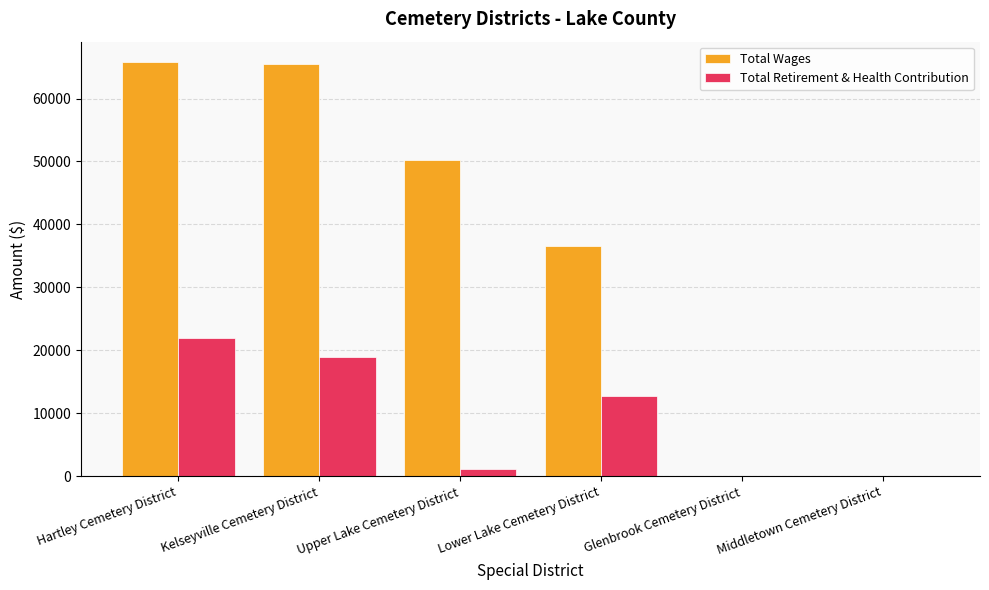

What is the maximum value for Total Wages?

65743